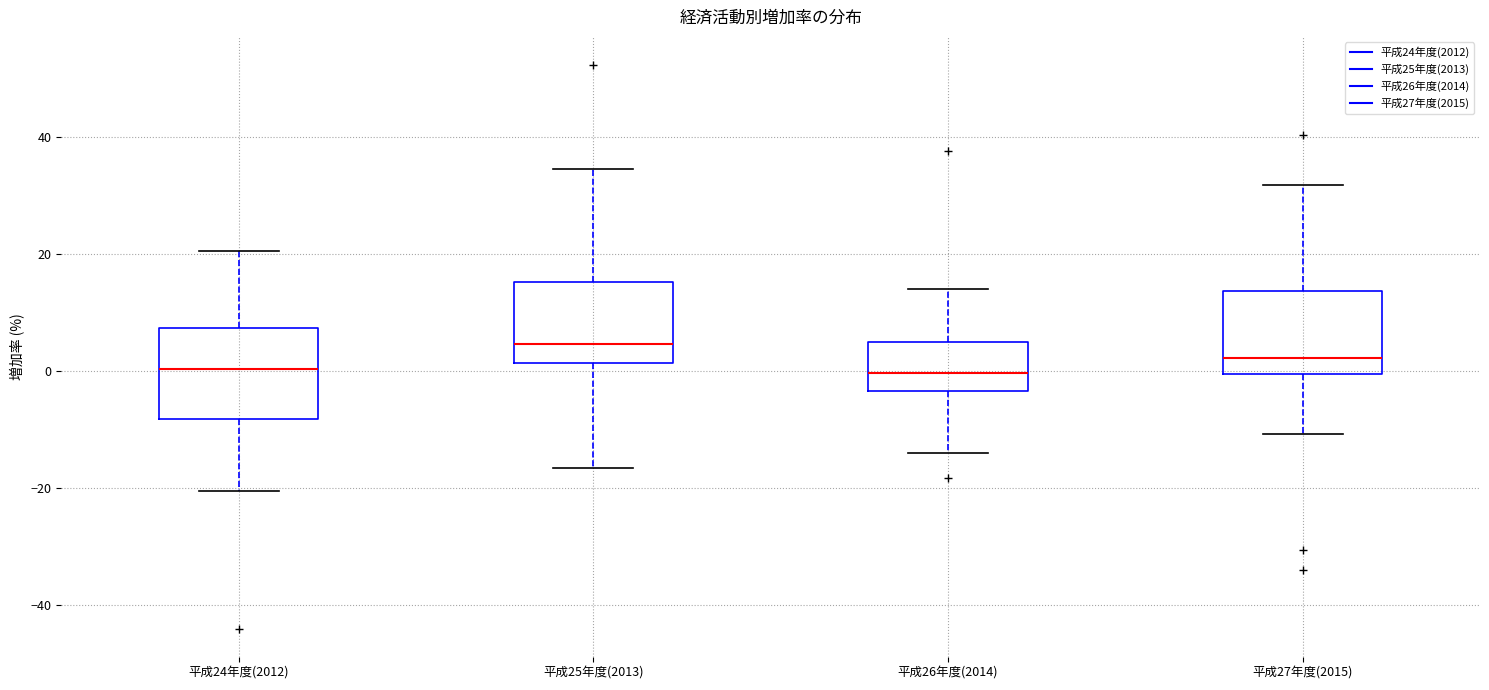

Reading left to right, transcribe this box plot: for each box, give where its median line is, the range the box spans, and where its two whiskers end, as read against the y-axis. The values are not printed on the chart, so give them approximately, as read against the axis.

平成24年度(2012): median 0, box -8 to 8, whiskers -20 to 20
平成25年度(2013): median 4, box 2 to 16, whiskers -16 to 34
平成26年度(2014): median 0, box -4 to 4, whiskers -14 to 14
平成27年度(2015): median 2, box 0 to 14, whiskers -10 to 32